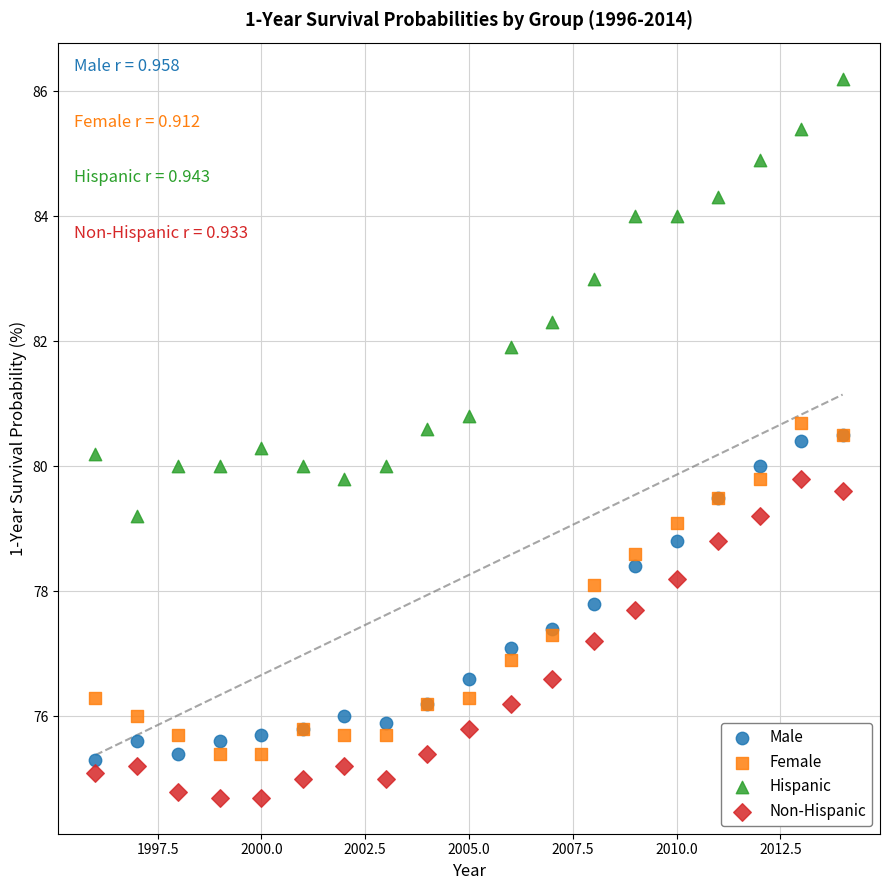

Which series has the widest spread of Y values?

Hispanic